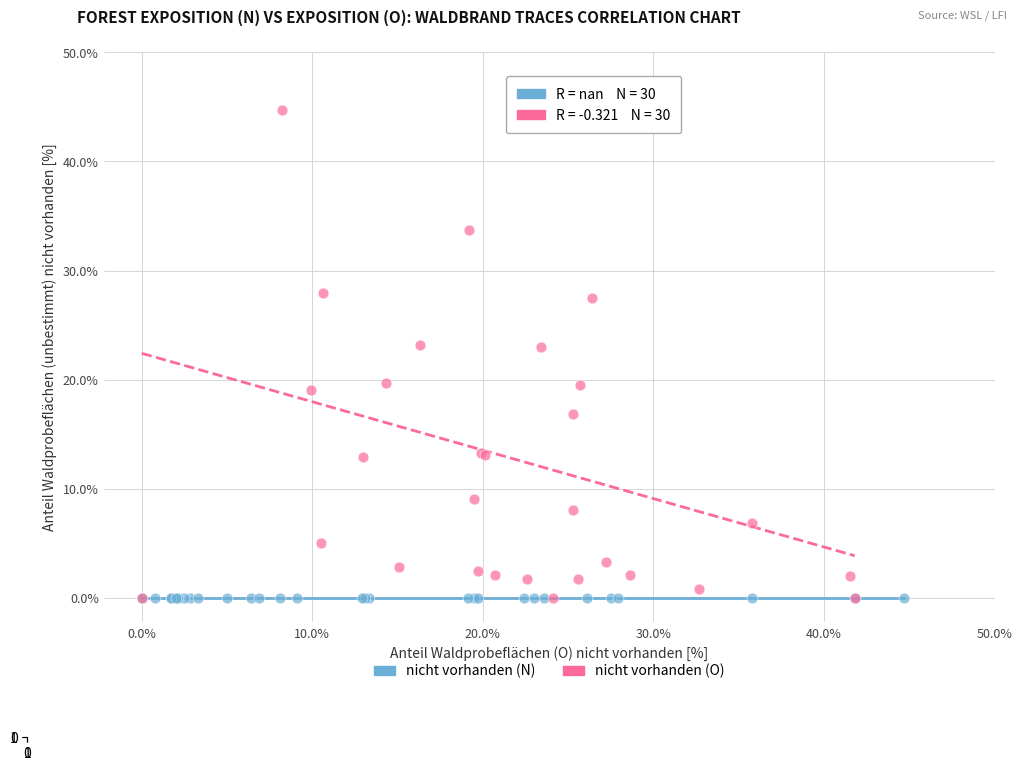

Which series reaches the maximum Y coordinate?

nicht vorhanden (O)